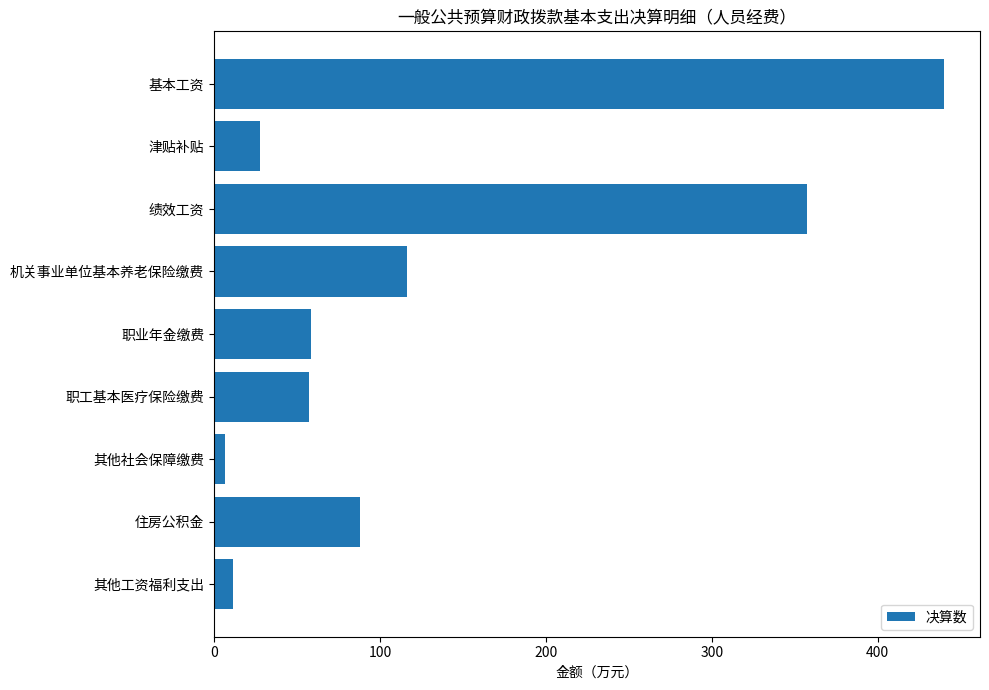

What is the maximum value shown in the chart?

439.7